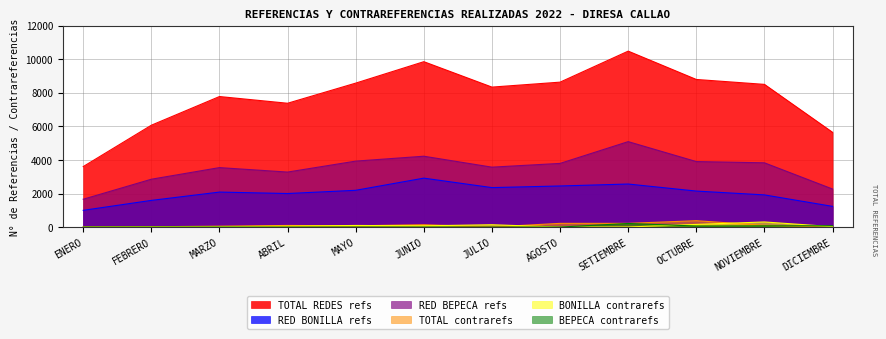

True or false: BONILLA contrarefs has a value of 216 at JULIO.

False